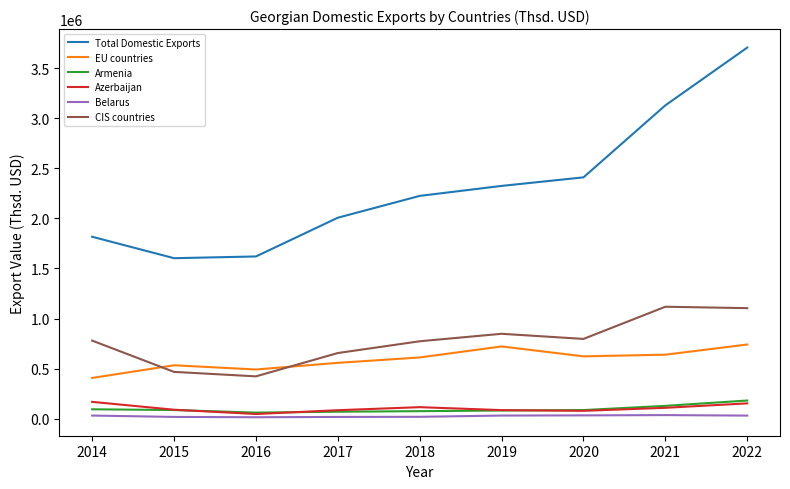

Which series has the largest total across all categories?

Total Domestic Exports